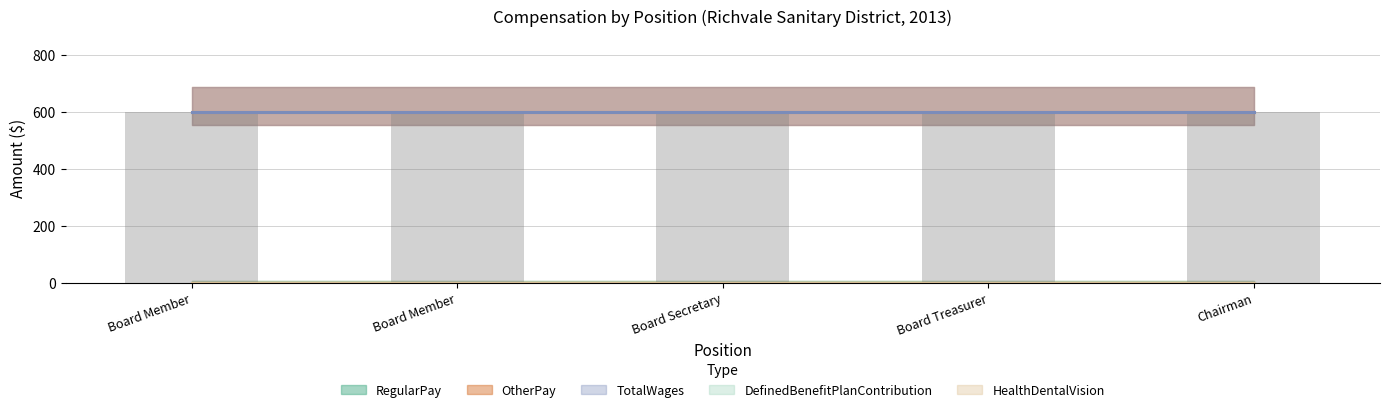

How many groups of bars are there?

5